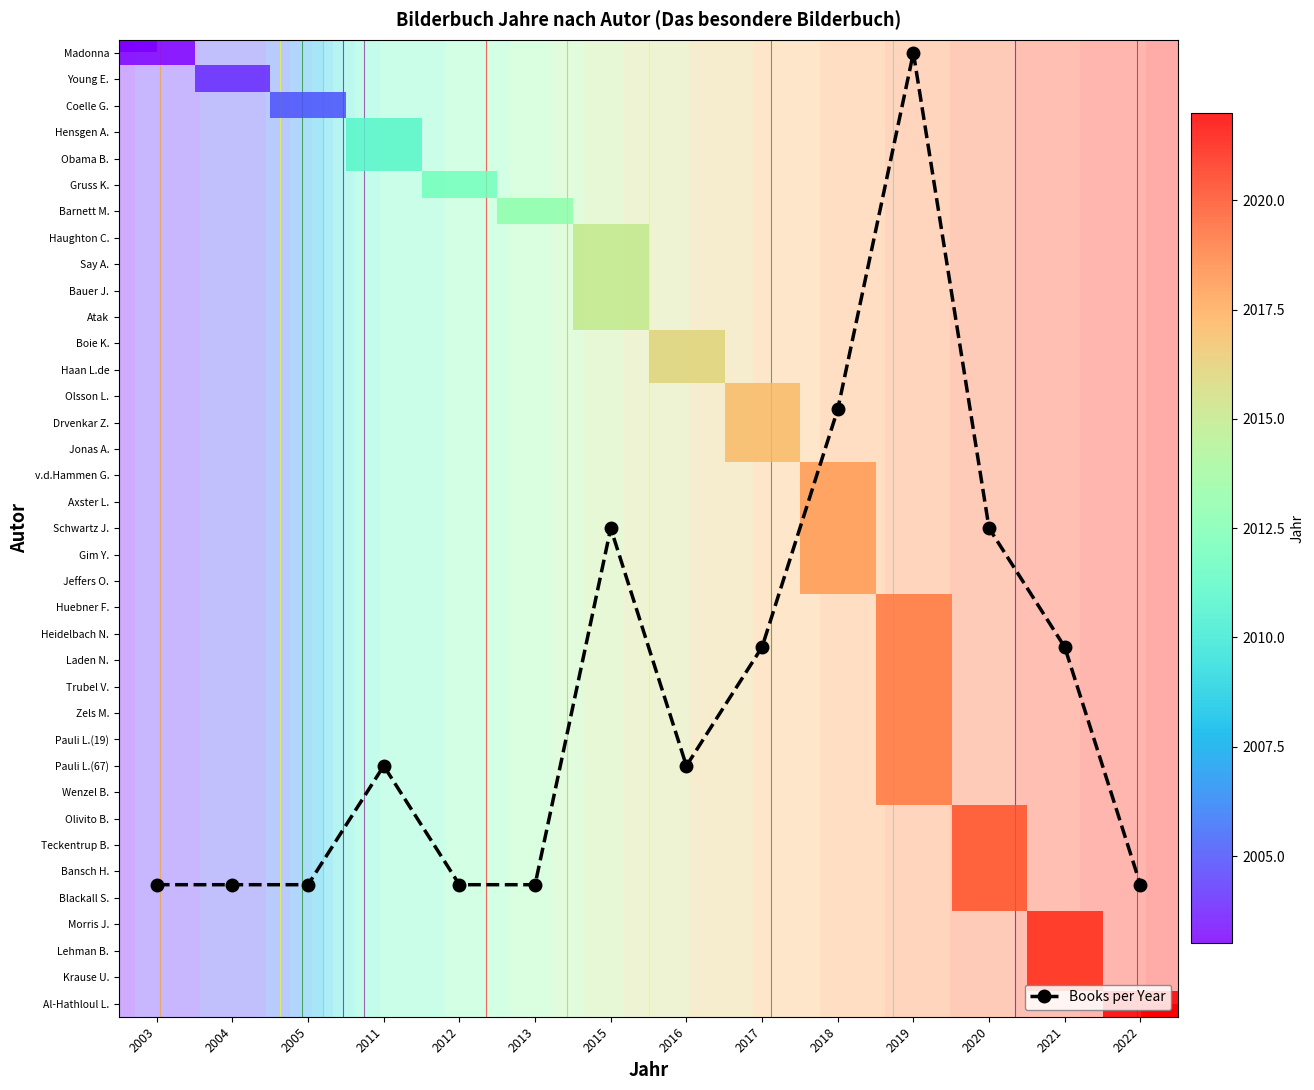

What is the maximum value shown in the chart?

2022.0